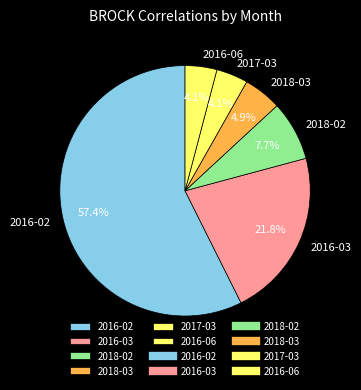

Does any single category account for the majority?

Yes